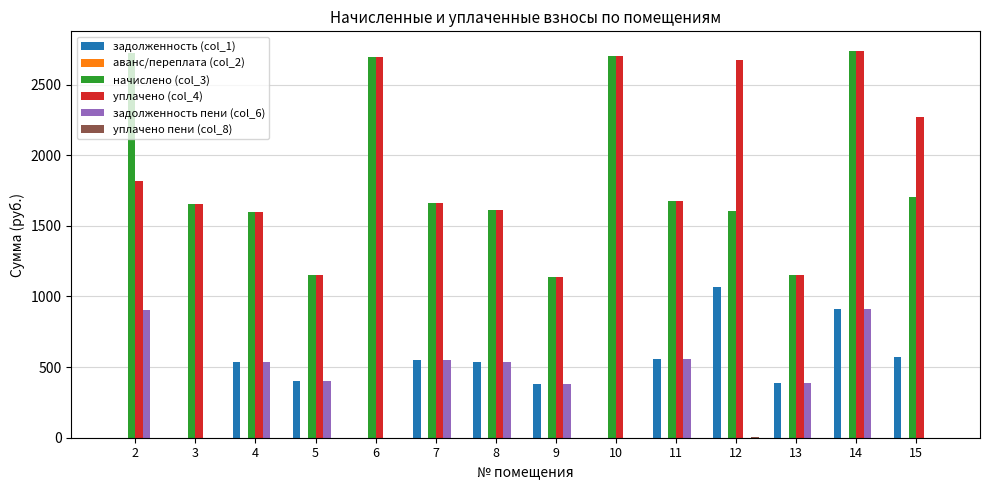

Are the bars grouped side by side (vs. stacked)?

Yes